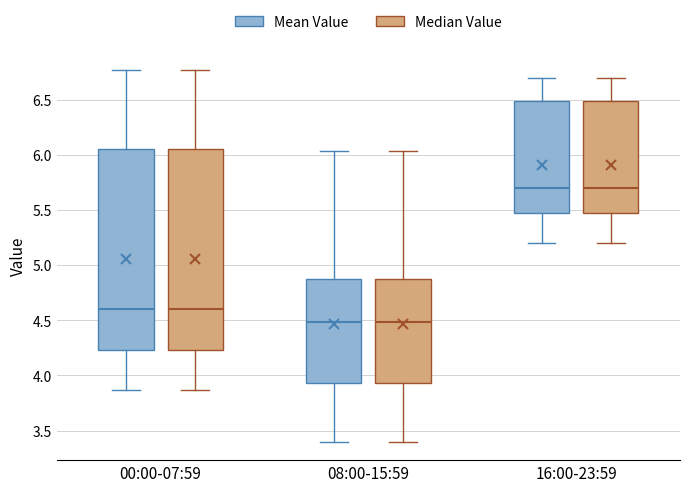

Reading left to right, read every box against the y-axis: the position of its median line, the range the box covers, and the ends of its whiskers. The values are not printed on the chart, so give them approximately, as read against the axis.

00:00-07:59 (Mean Value): median 4.60, box 4.25 to 6.05, whiskers 3.85 to 6.75
00:00-07:59 (Median Value): median 4.60, box 4.25 to 6.05, whiskers 3.85 to 6.75
08:00-15:59 (Mean Value): median 4.50, box 3.95 to 4.90, whiskers 3.40 to 6.05
08:00-15:59 (Median Value): median 4.50, box 3.95 to 4.90, whiskers 3.40 to 6.05
16:00-23:59 (Mean Value): median 5.70, box 5.45 to 6.50, whiskers 5.20 to 6.70
16:00-23:59 (Median Value): median 5.70, box 5.45 to 6.50, whiskers 5.20 to 6.70